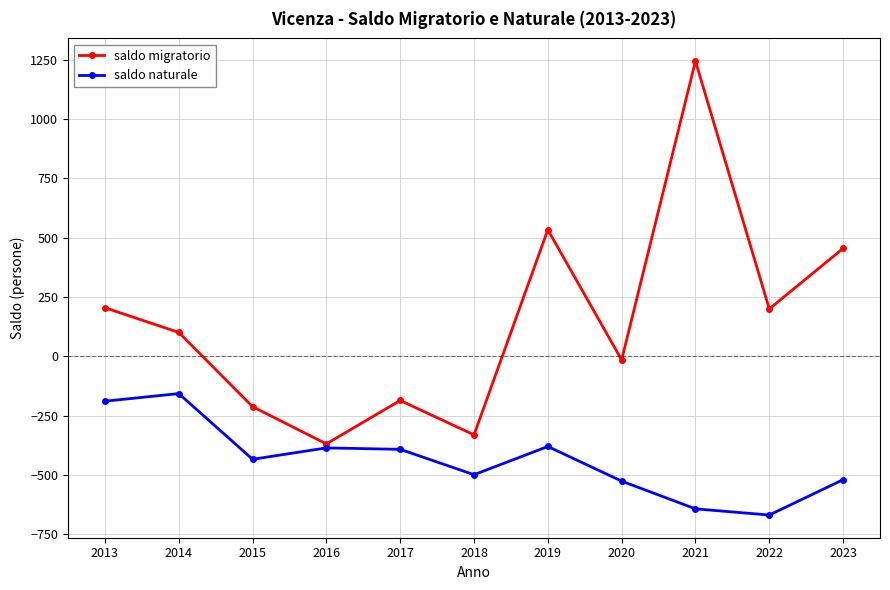

Between 2015 and 2016, which series saw the biggest shift?

saldo migratorio